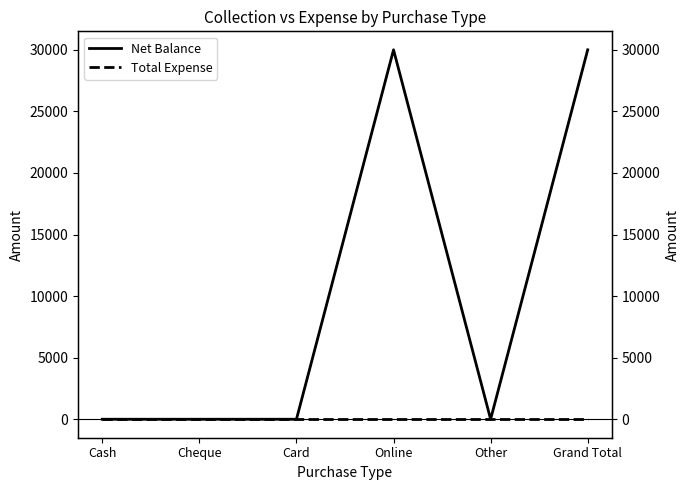

What is the difference between the maximum and minimum values in the Net Balance series?

30000